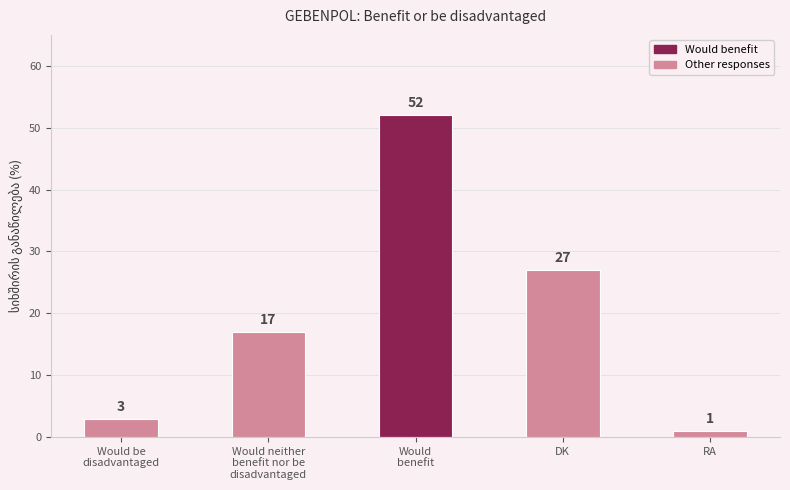

Count the number of categories in the chart.

5